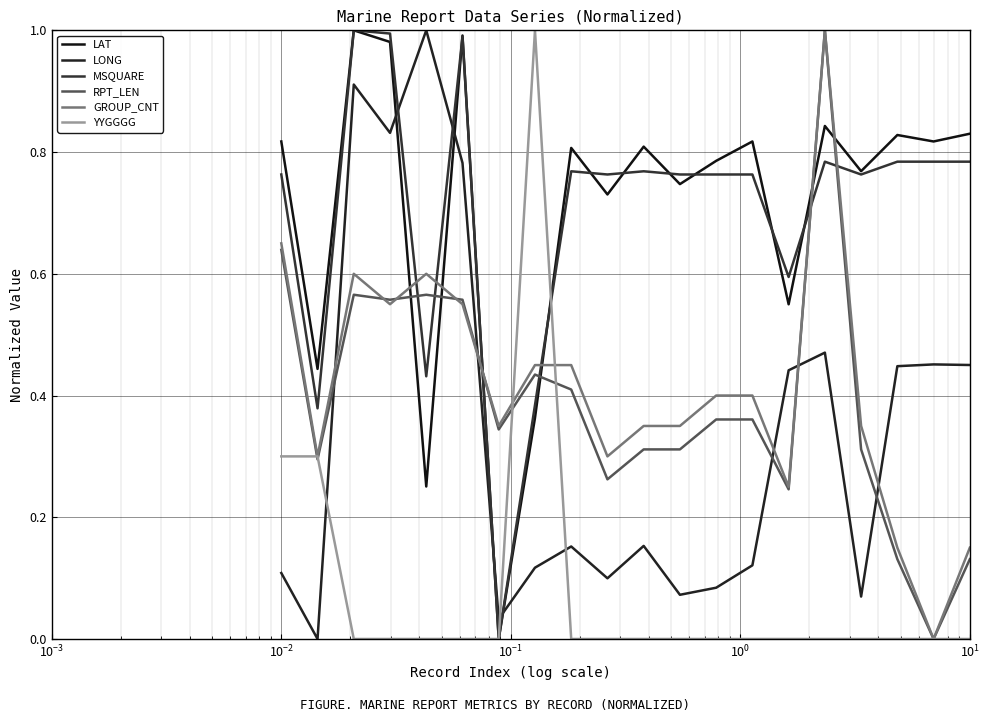

How many intersections are there between GROUP_CNT and LAT?

6